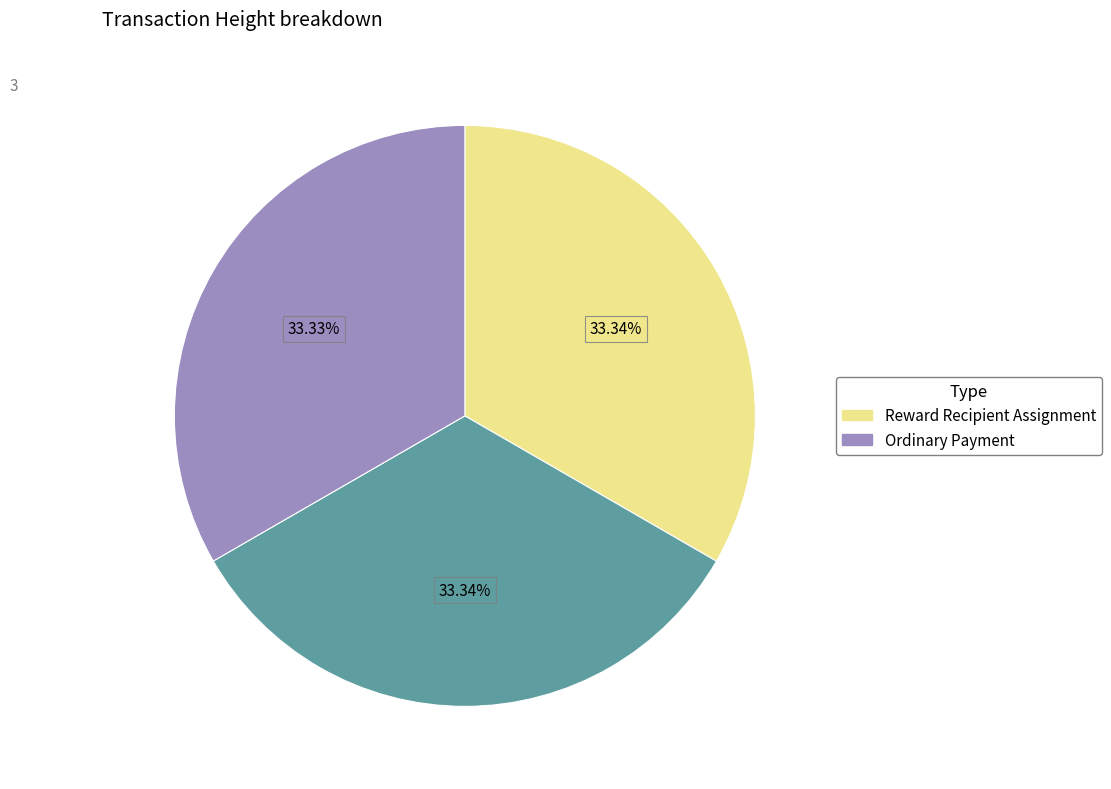

Does any single category account for the majority?

No